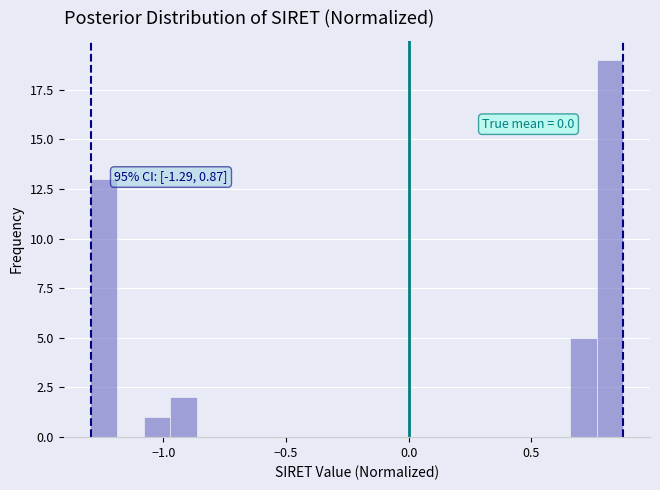

Around what value on the x-axis is the tallest bar? Give the approximate position of its centre, as read against the axis.

0.80